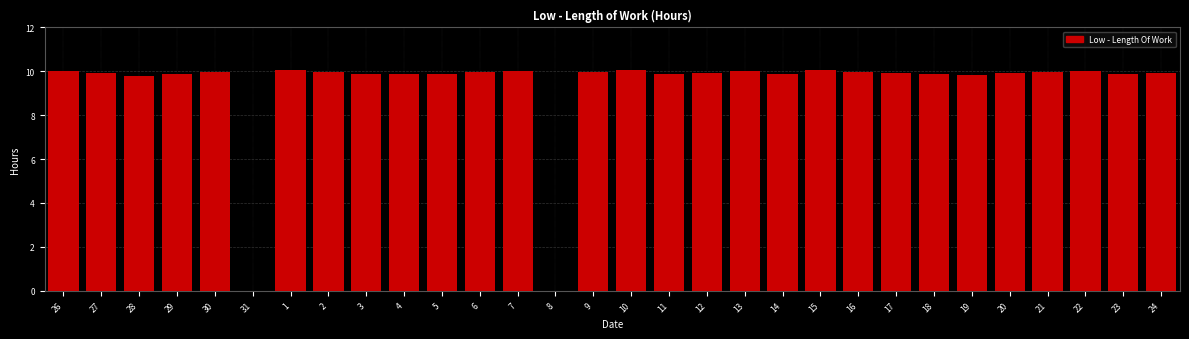

Is it true that the value at 27 is 9.9?

True